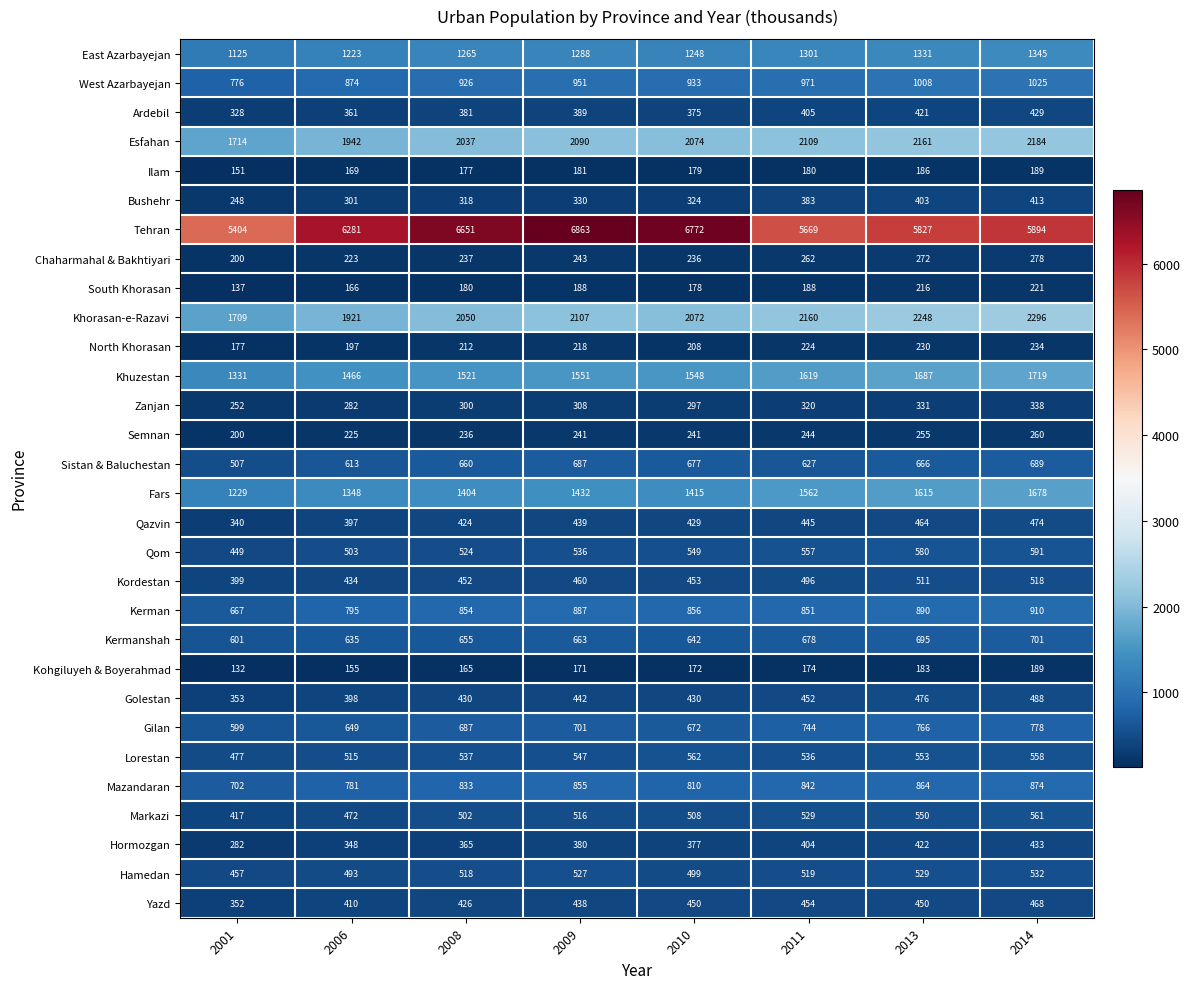

What is the difference between the maximum and minimum values in the Kohgiluyeh & Boyerahmad series?

57